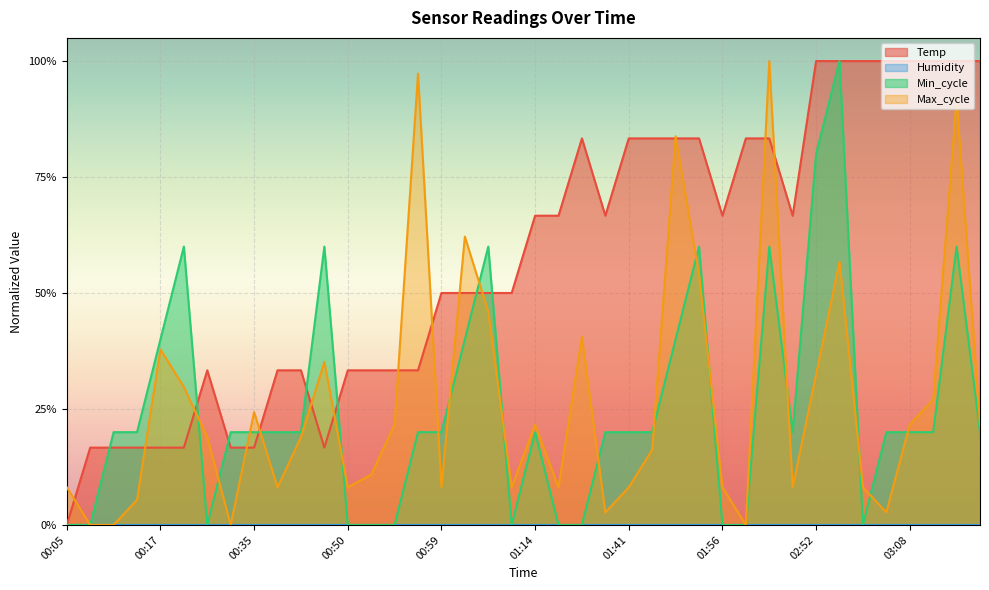

Where do Temp and Max_cycle first cross each other?

00:05 and 00:07